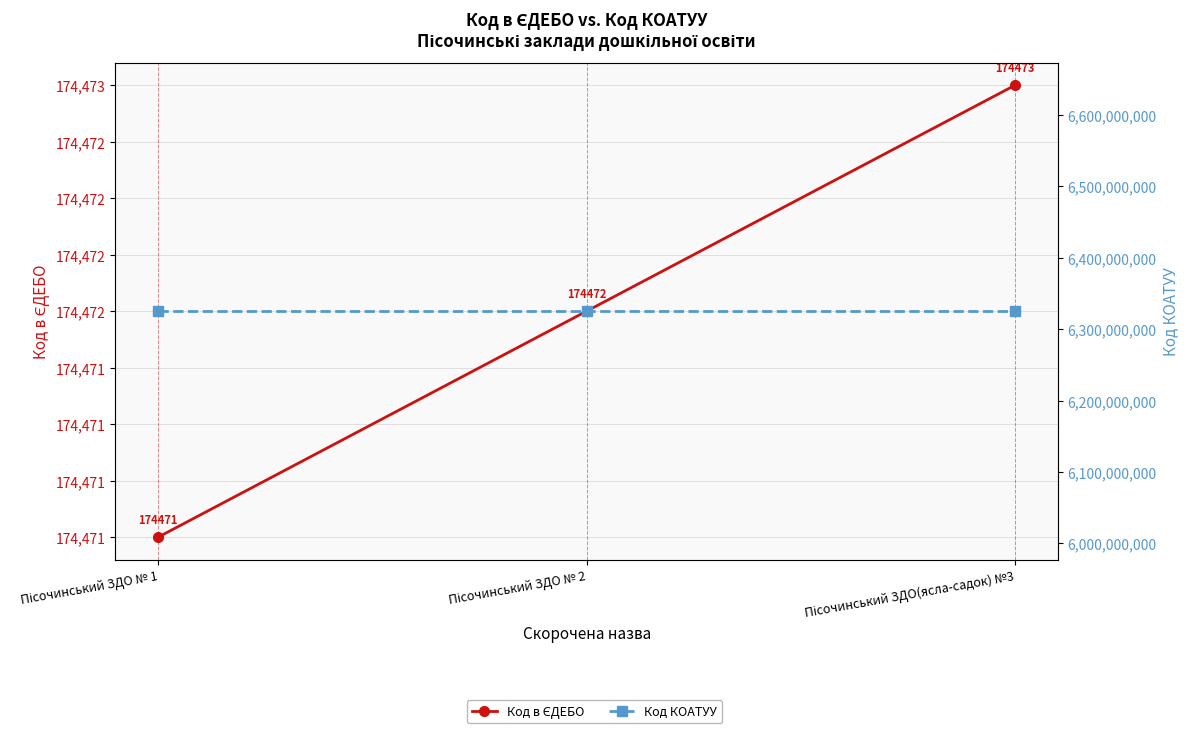

Rank the series by their maximum value, from lowest to highest.

Код в ЄДЕБО, Код КОАТУУ